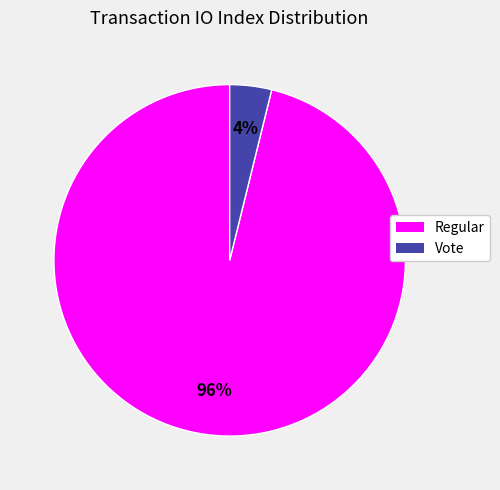

What percentage is the Vote slice, to the nearest percent?

4%